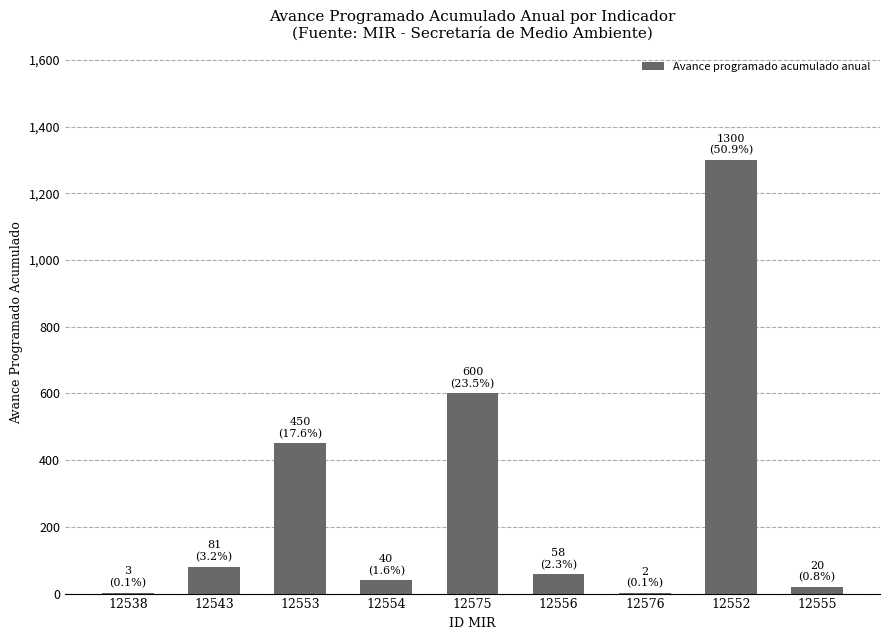

What is the change in value from 12553 to 12552?

+850